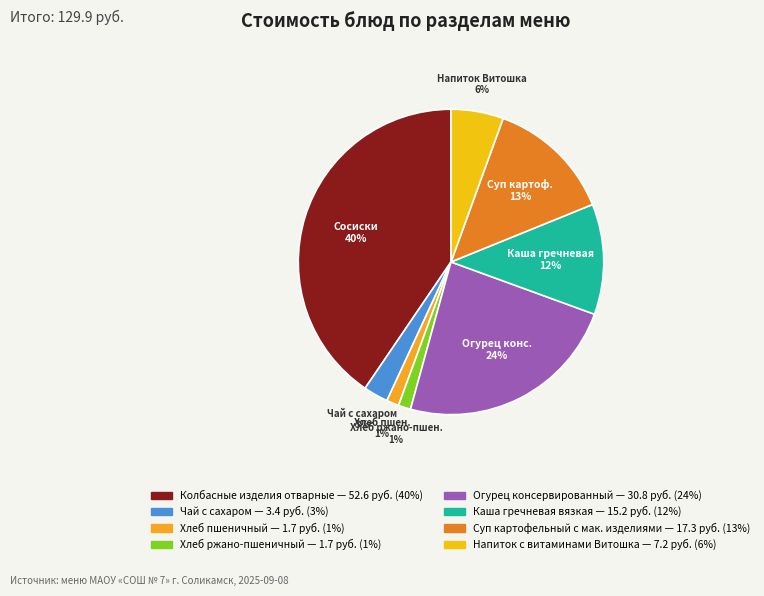

To the nearest percent, what percentage of the pie is Хлеб пшеничный?

1%